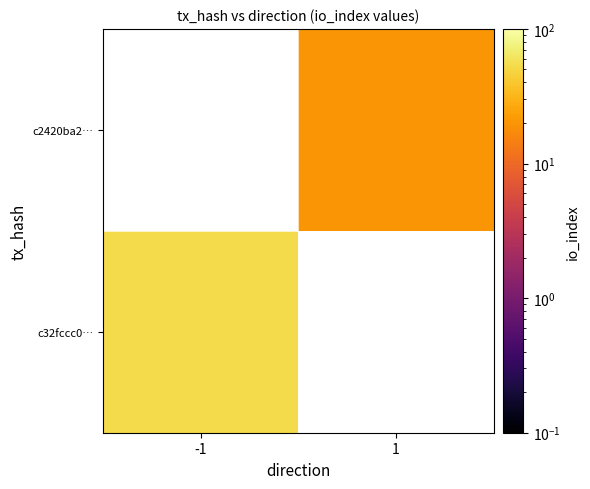

Rank the categories by c32fccc0… value from lowest to highest.

-1, 1